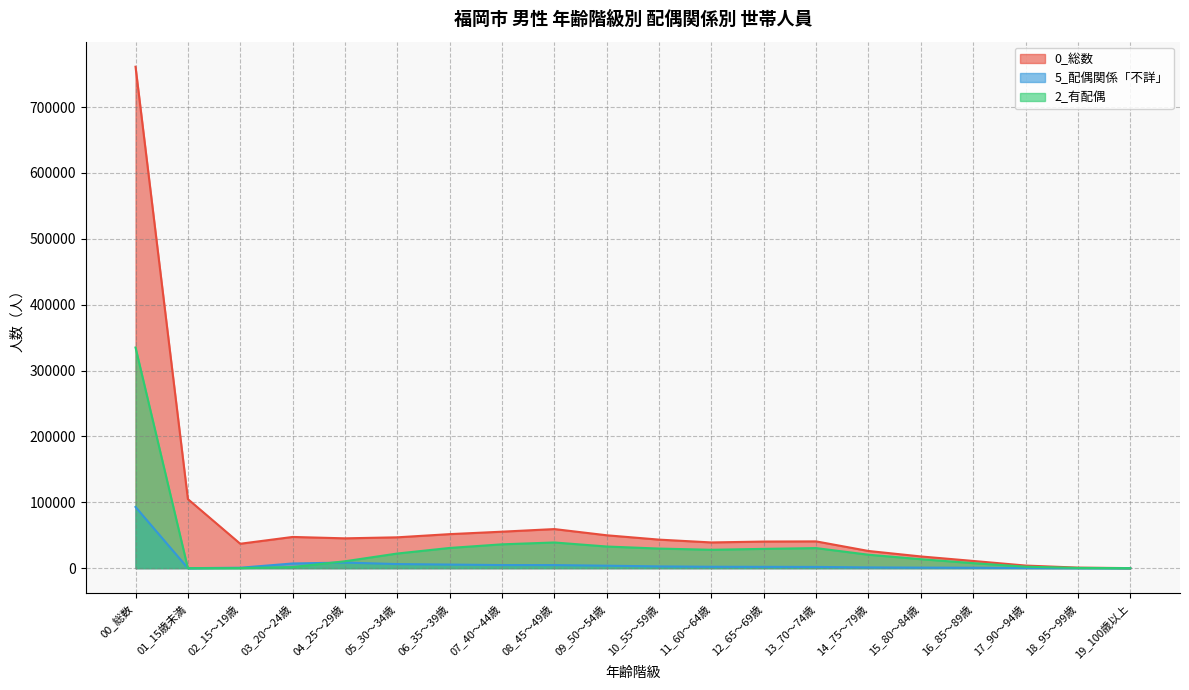

How many positive values does the 5_配偶関係「不詳」 series have?

19